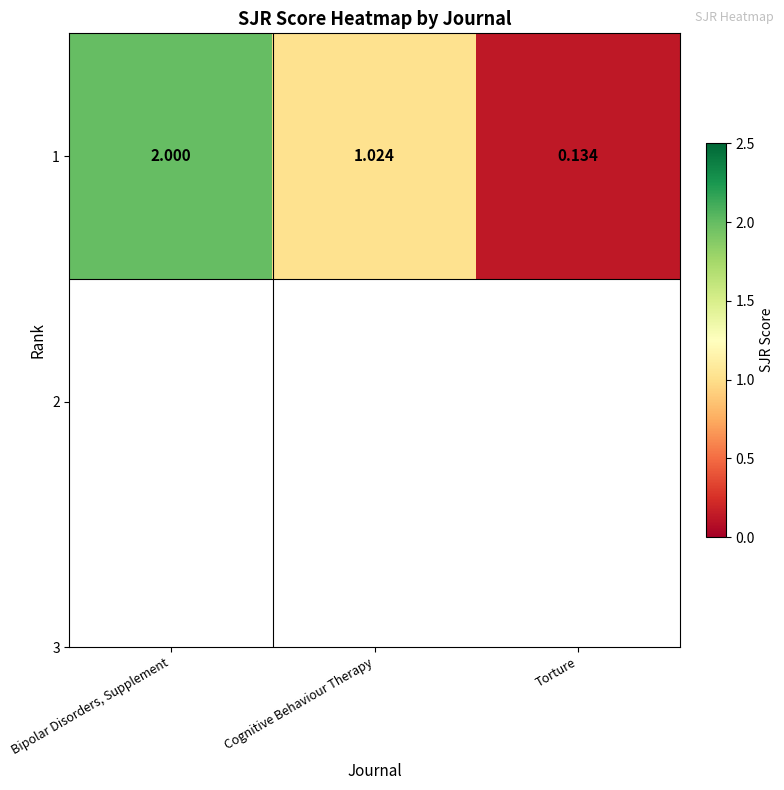

How many data points does each series have?

3